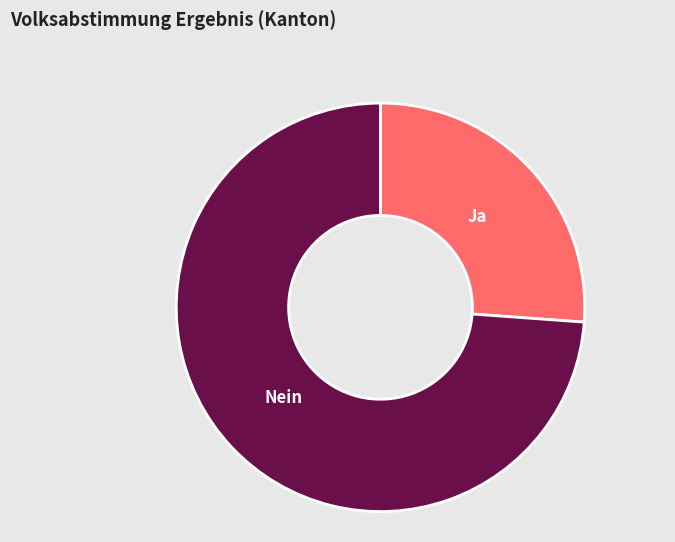

Is there a majority slice in this chart?

Yes